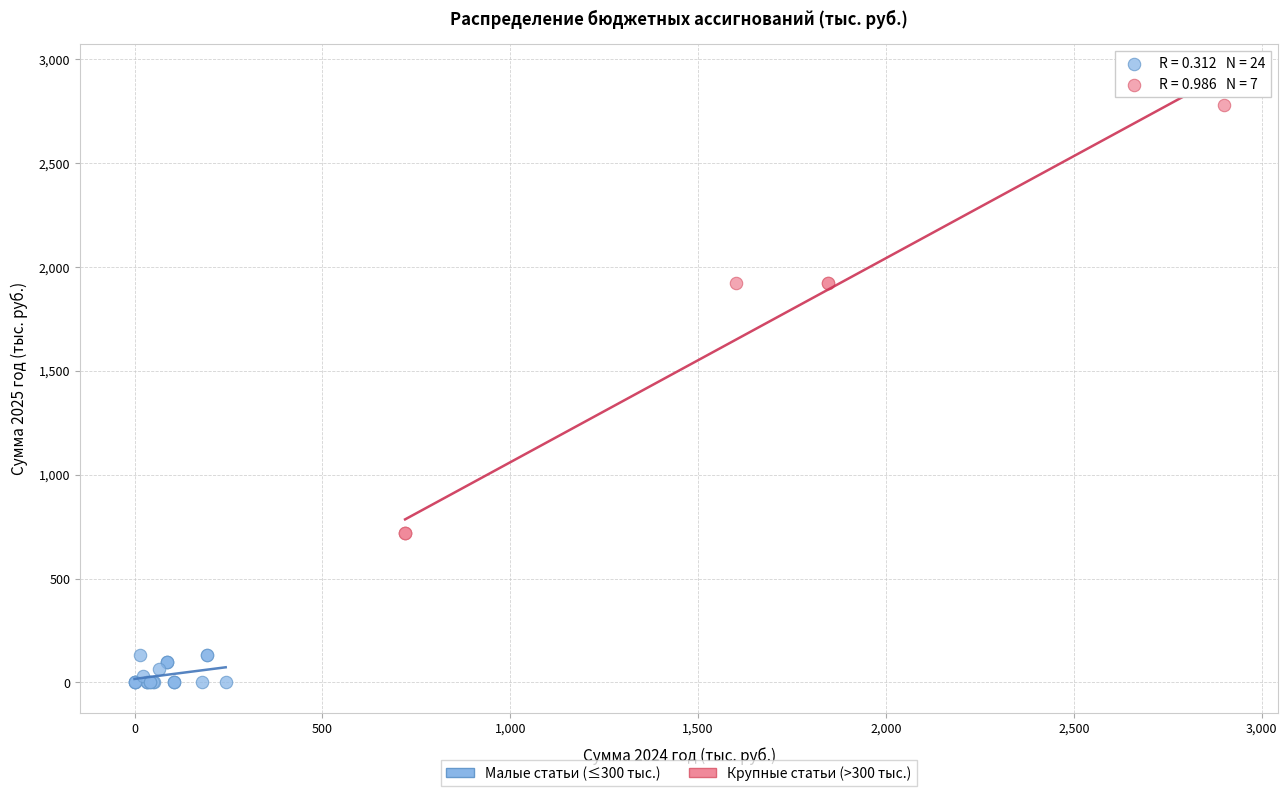

What are all the series names shown in the legend?

Малые статьи (≤300 тыс.), Крупные статьи (>300 тыс.)